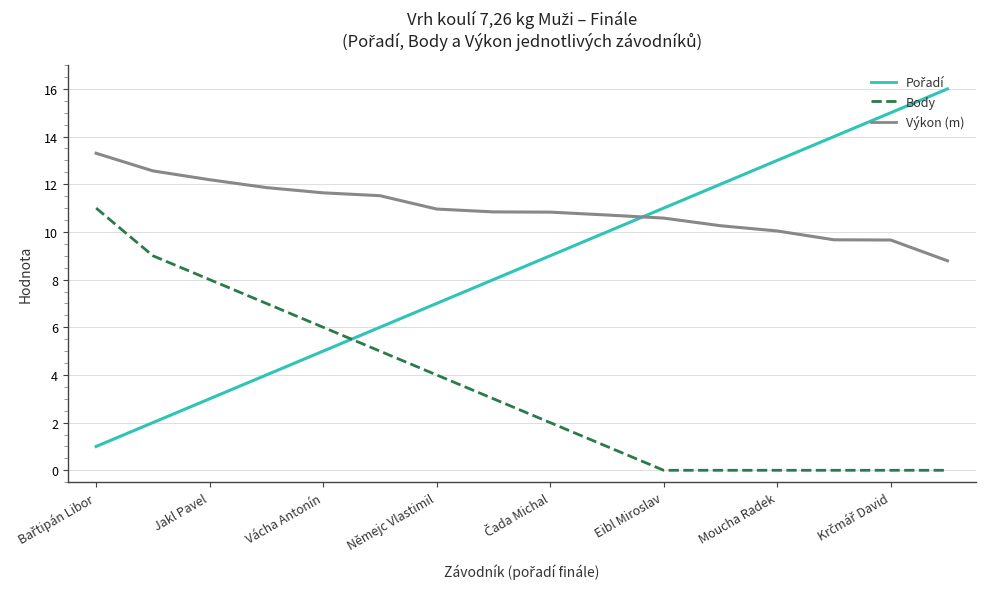

What is the sum of all Výkon (m) values?

175.4